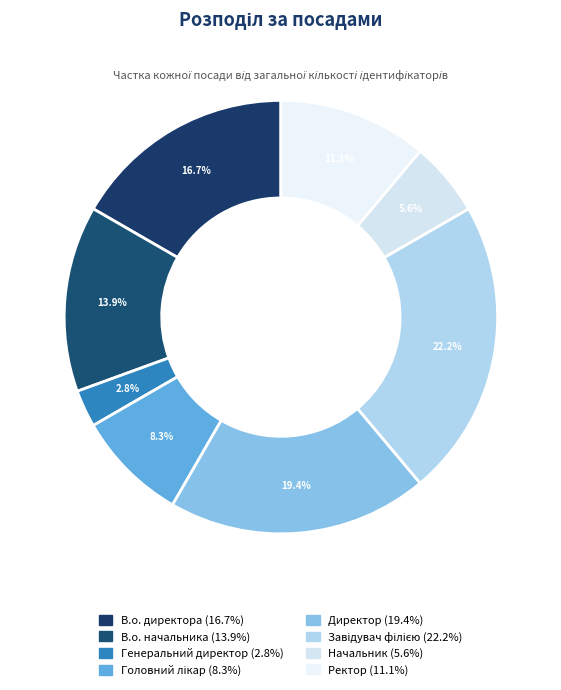

To the nearest percent, what is the difference between the В.о. директора and Директор slice percentages?

3%